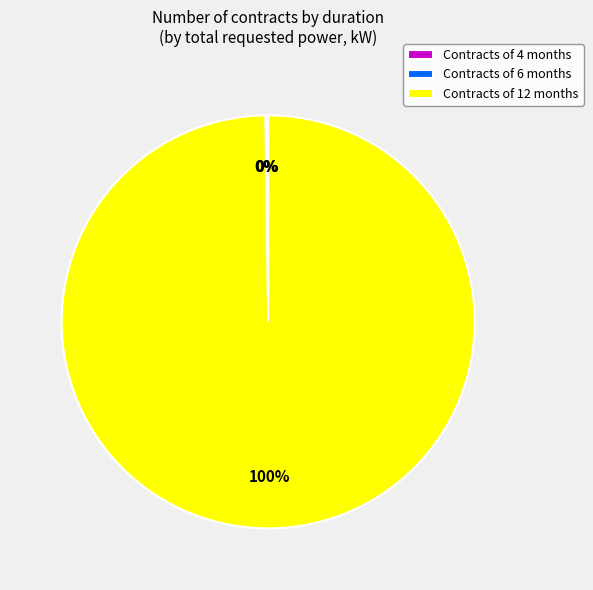

To the nearest percent, what percentage of the pie is Contracts of 12 months?

100%